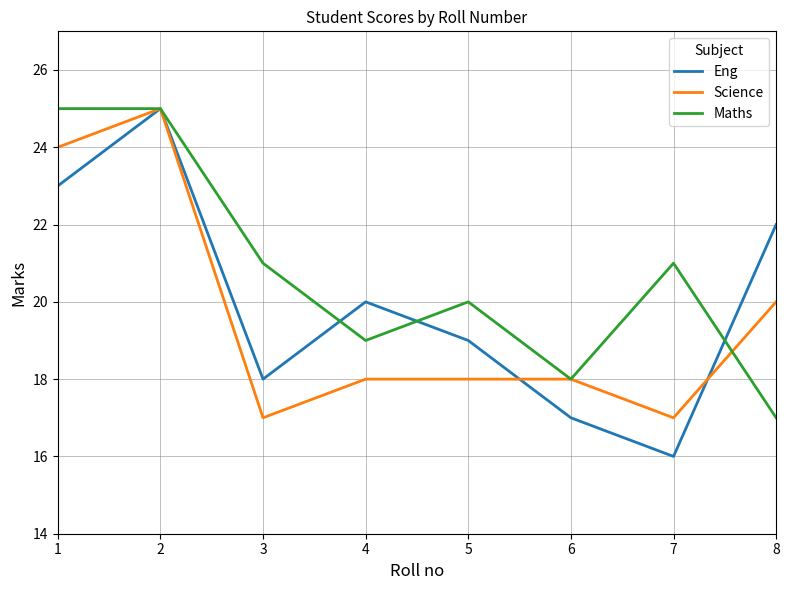

What is the difference between the highest and lowest values at 8?

5